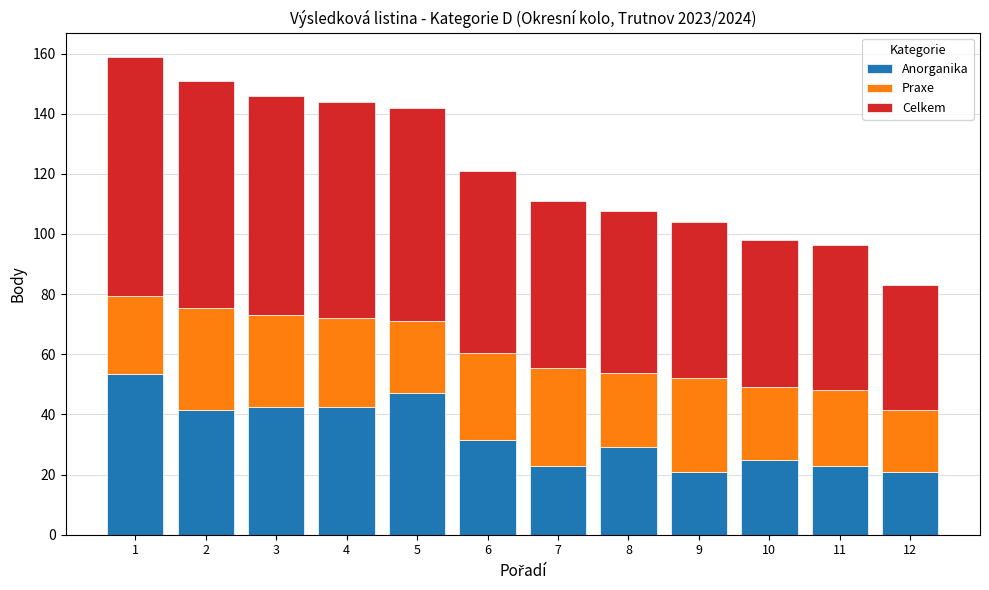

What is the average value of the Anorganika series?

33.4